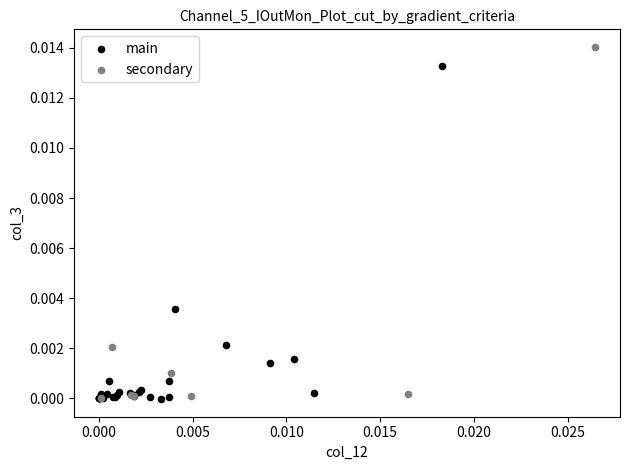

Which series has the widest spread of Y values?

secondary